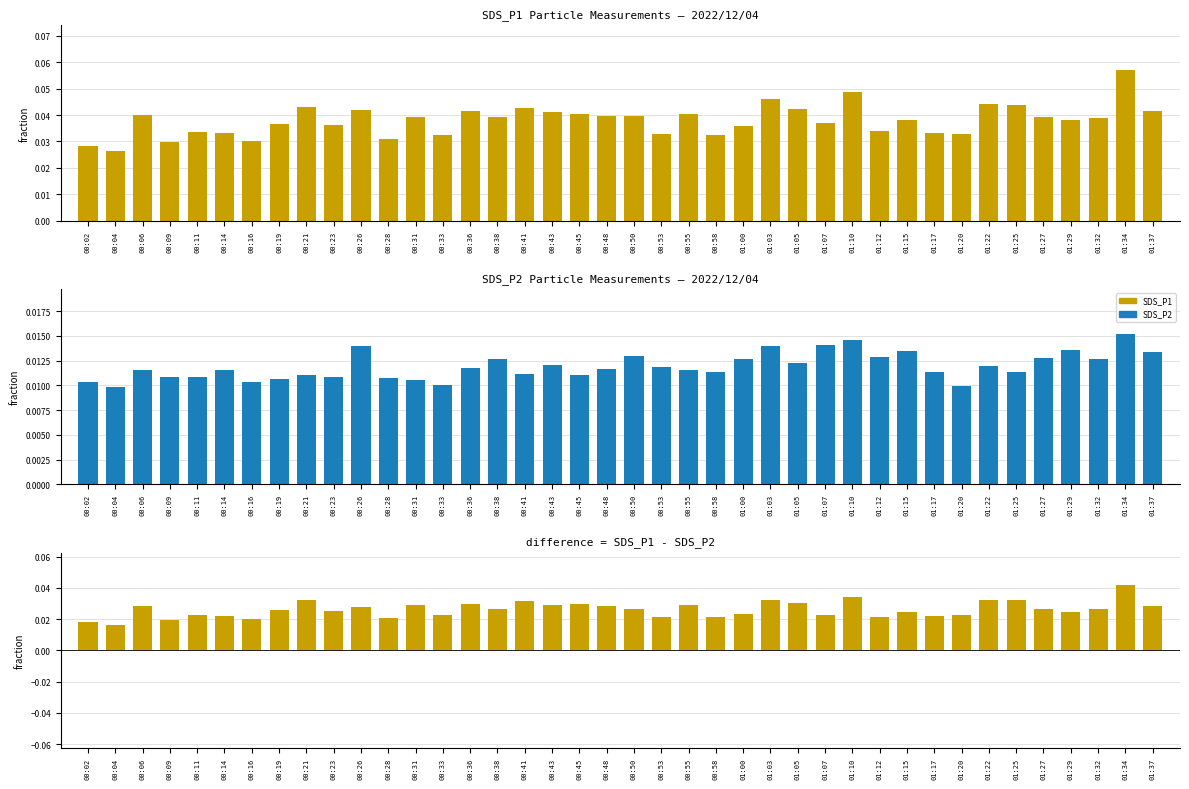

At how many categories does at least one series exceed 0?

40